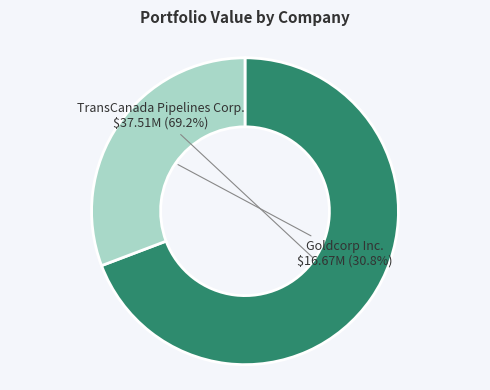

Is there any slice that represents more than half of the pie?

Yes